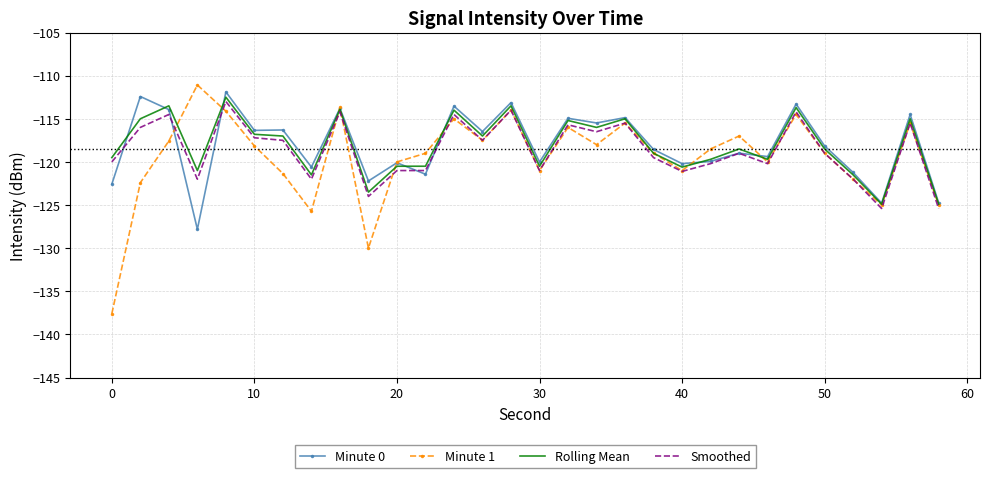

What is the highest value of the Rolling Mean series?

-112.5